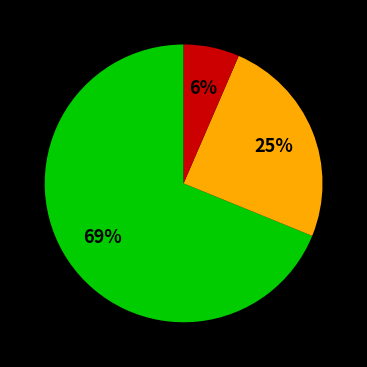

Does any single category account for the majority?

Yes